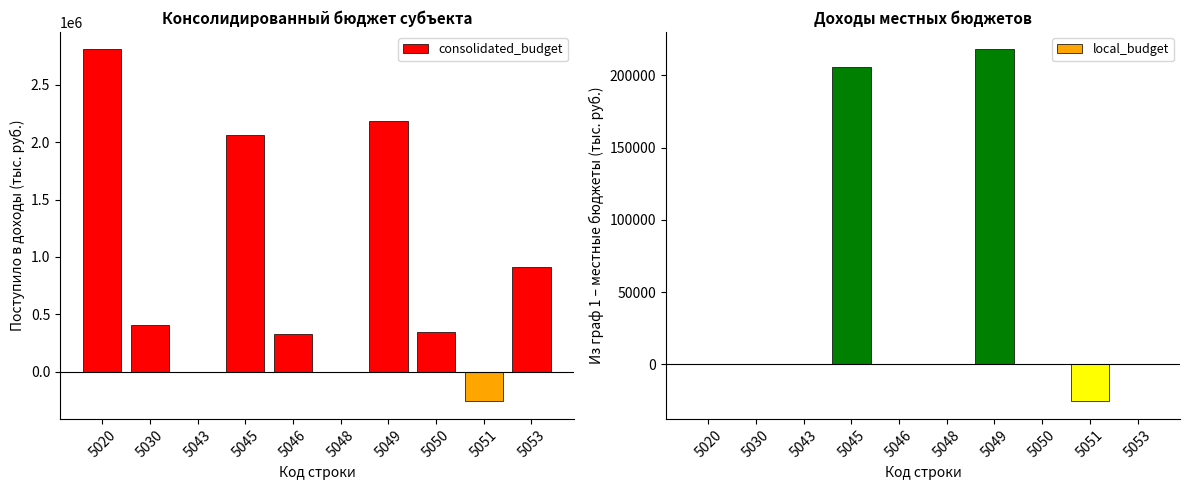

What is the value of the consolidated_budget bar at the 1st from the left?

2806095